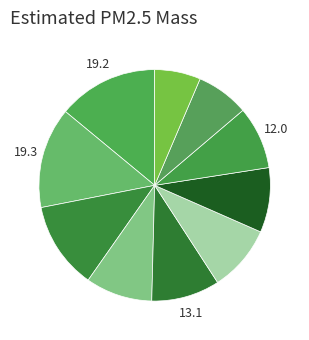

Count the number of slices in the pie.

10